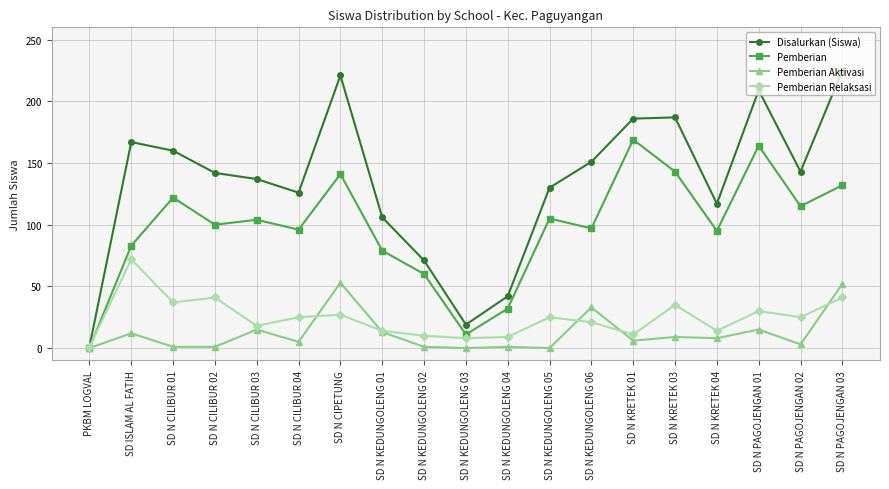

At which label does Pemberian reach its minimum?

PKBM LOGVAL